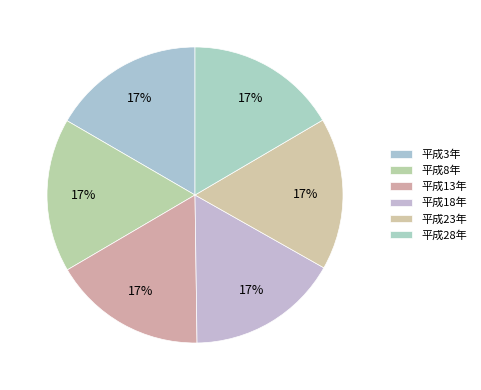

Is there a majority slice in this chart?

No